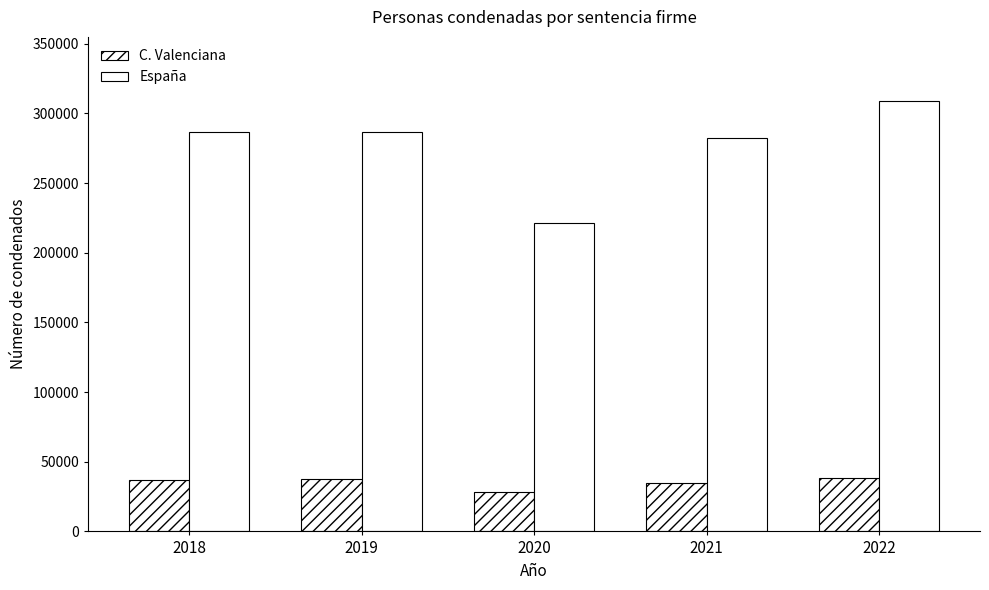

How many data points in C. Valenciana are less than 36851?

2